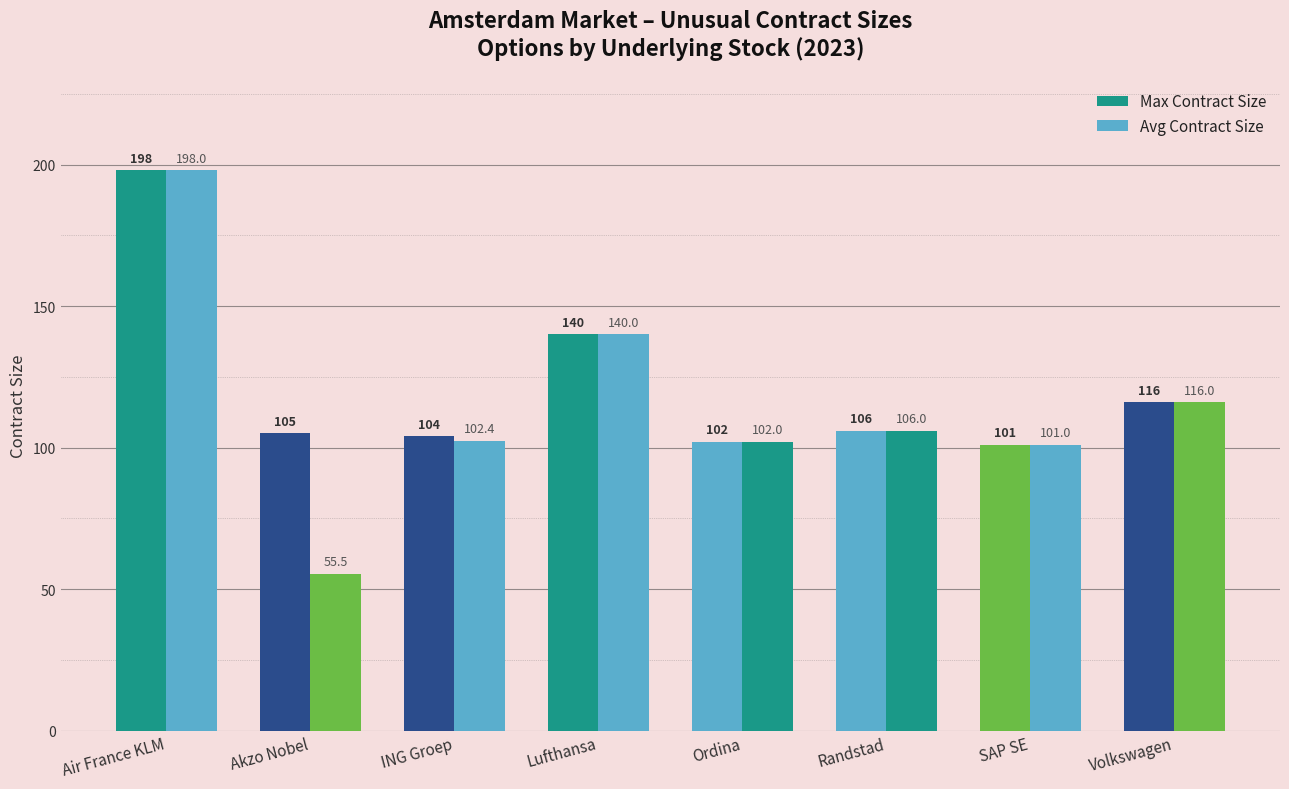

How many groups of bars are there?

8